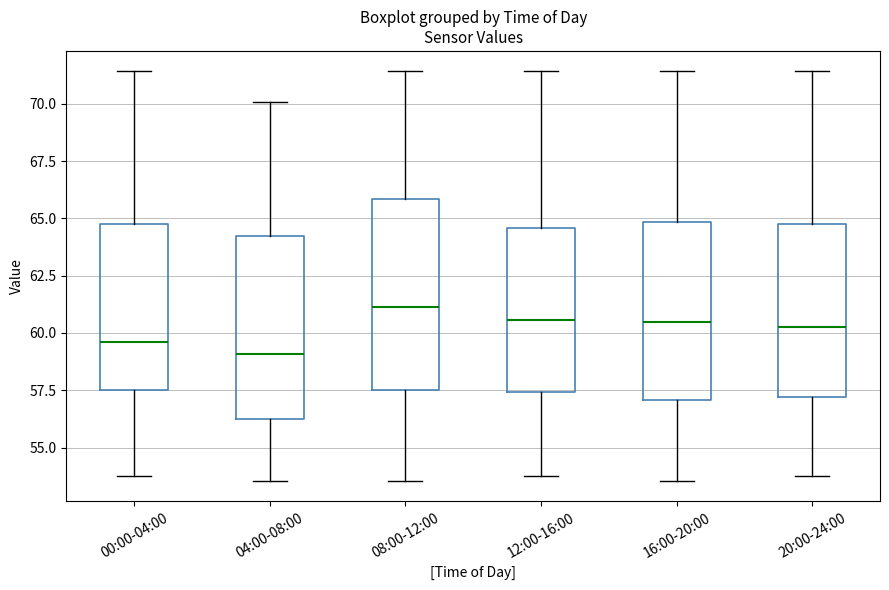

Reading left to right, transcribe this box plot: for each box, give where its median line is, the range the box spans, and where its two whiskers end, as read against the y-axis. The values are not printed on the chart, so give them approximately, as read against the axis.

00:00-04:00: median 59.5, box 57.5 to 64.5, whiskers 53.5 to 71.5
04:00-08:00: median 59.0, box 56.0 to 64.0, whiskers 53.5 to 70.0
08:00-12:00: median 61.0, box 57.5 to 66.0, whiskers 53.5 to 71.5
12:00-16:00: median 60.5, box 57.5 to 64.5, whiskers 53.5 to 71.5
16:00-20:00: median 60.5, box 57.0 to 65.0, whiskers 53.5 to 71.5
20:00-24:00: median 60.5, box 57.0 to 64.5, whiskers 53.5 to 71.5